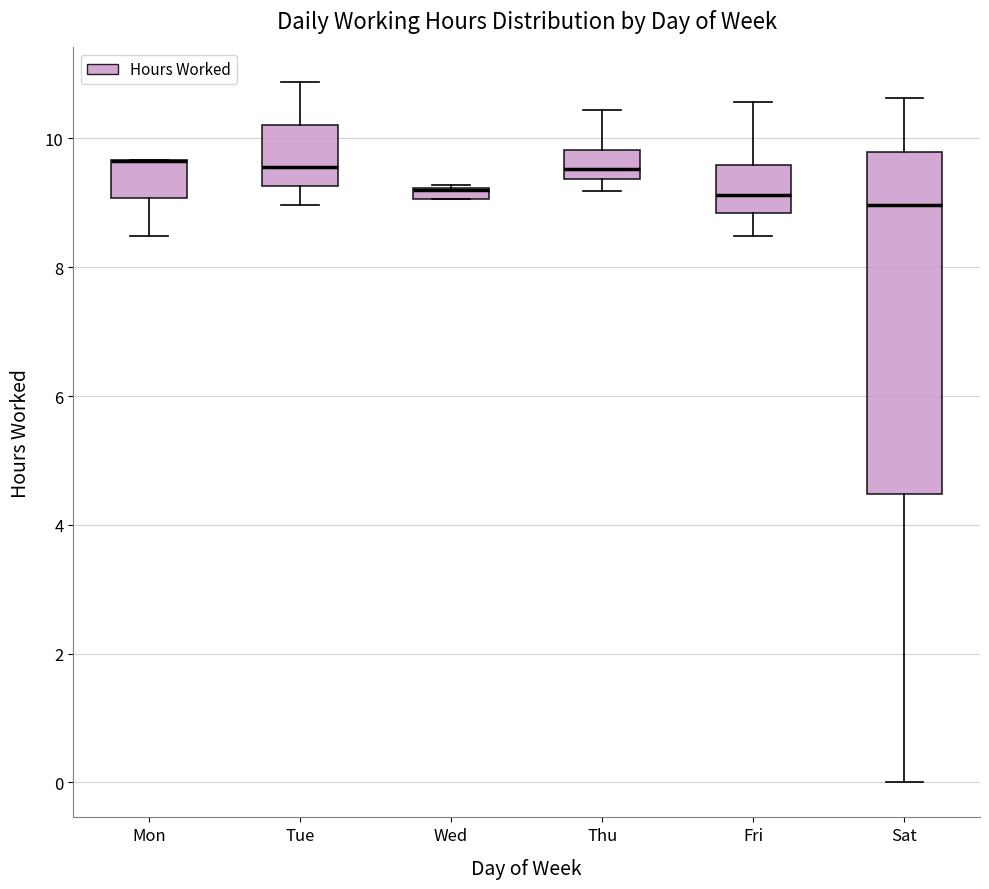

Which box is the tallest, from its lower edge to its upper edge?

Sat